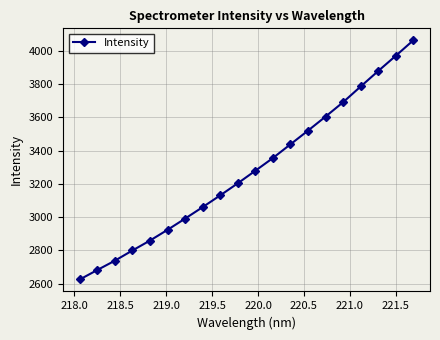

What is the smallest value displayed?

2625.2